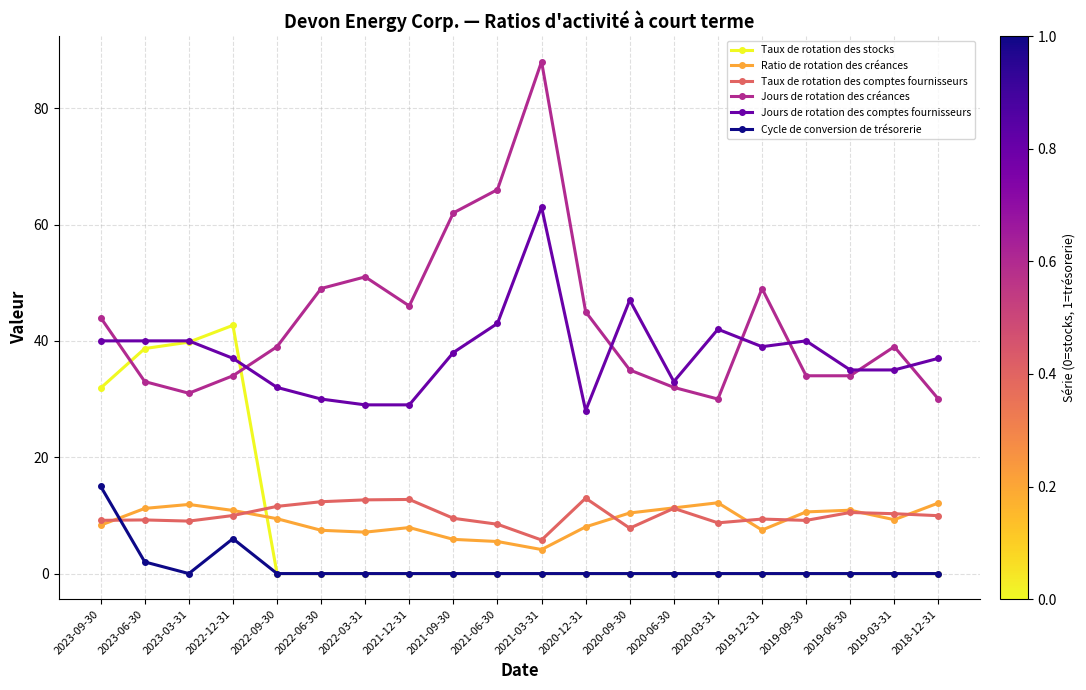

True or false: Ratio de rotation des créances and Jours de rotation des comptes fournisseurs intersect in this chart.

False